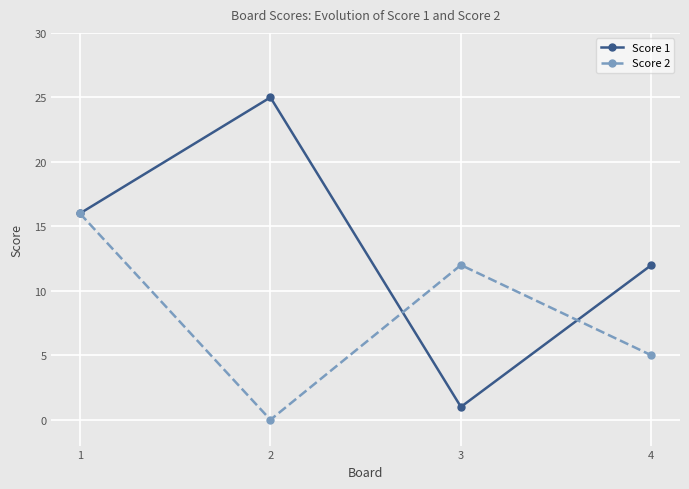

True or false: Score 2 and Score 1 intersect in this chart.

True